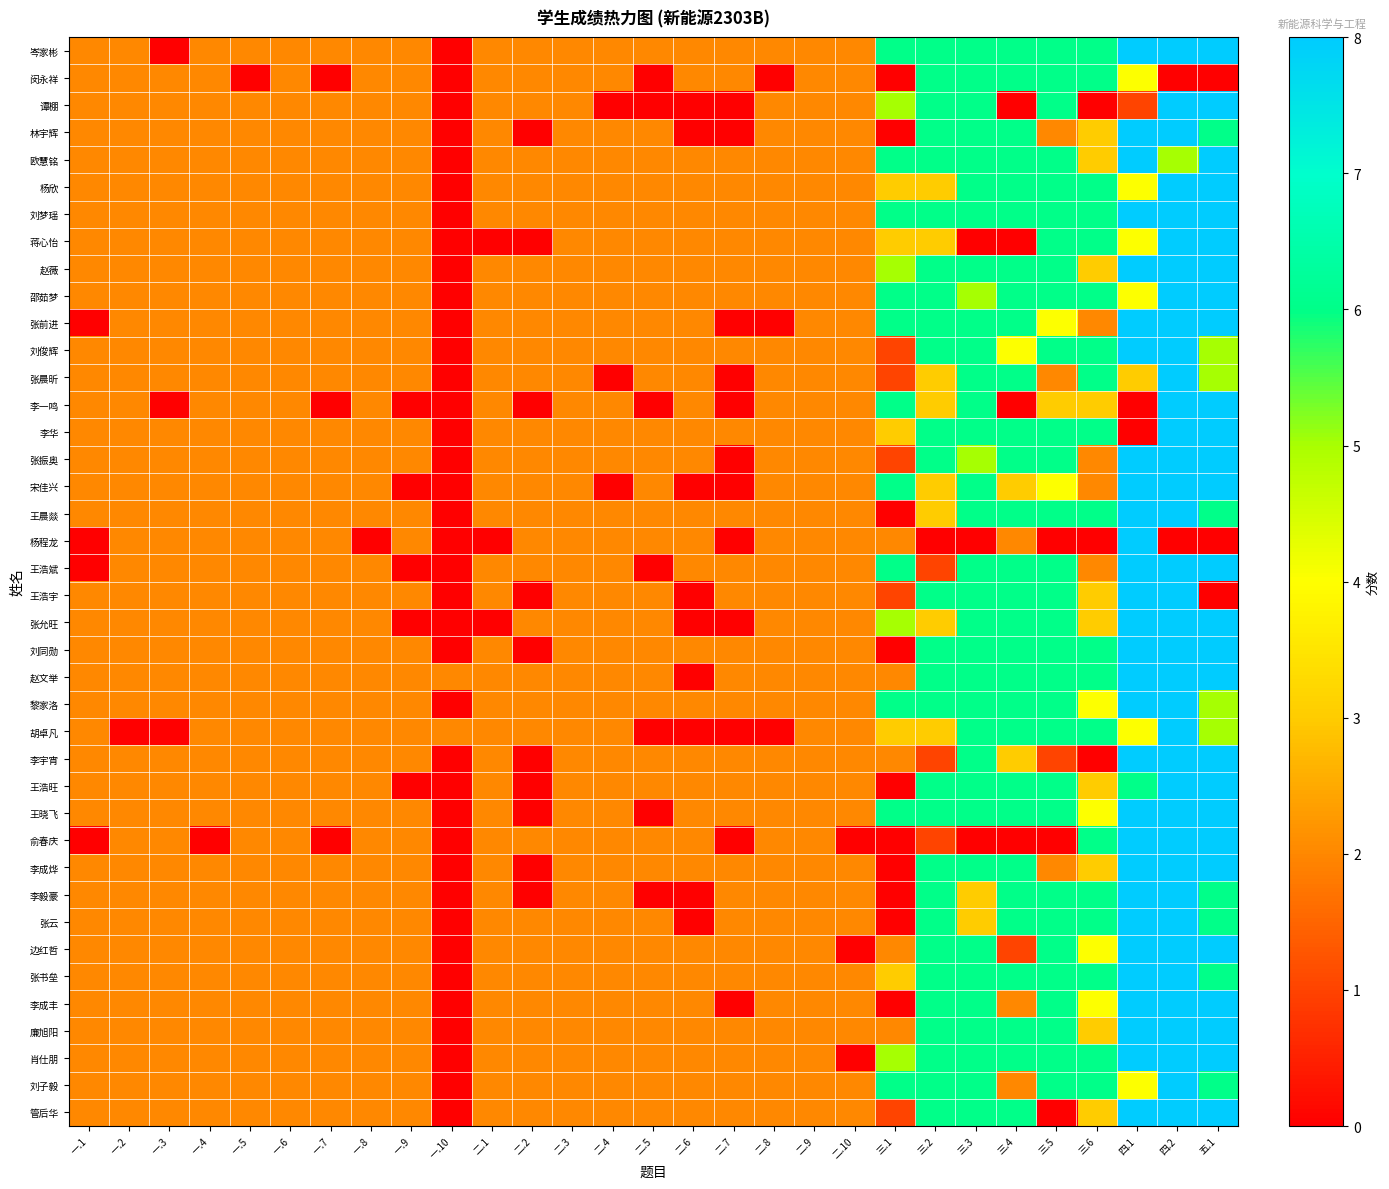

Reading left to right, transcribe all the data shown in this chart.

岑家彬: 一.1=2	一.2=2	一.3=0	一.4=2	一.5=2	一.6=2	一.7=2	一.8=2	一.9=2	一.10=0	二.1=2	二.2=2	二.3=2	二.4=2	二.5=2	二.6=2	二.7=2	二.8=2	二.9=2	二.10=2	三.1=6	三.2=6	三.3=6	三.4=6	三.5=6	三.6=6	四.1=8	四.2=8	五.1=8
闵永祥: 一.1=2	一.2=2	一.3=2	一.4=2	一.5=0	一.6=2	一.7=0	一.8=2	一.9=2	一.10=0	二.1=2	二.2=2	二.3=2	二.4=2	二.5=0	二.6=2	二.7=2	二.8=0	二.9=2	二.10=2	三.1=0	三.2=6	三.3=6	三.4=6	三.5=6	三.6=6	四.1=4	四.2=0	五.1=0
谭棚: 一.1=2	一.2=2	一.3=2	一.4=2	一.5=2	一.6=2	一.7=2	一.8=2	一.9=2	一.10=0	二.1=2	二.2=2	二.3=2	二.4=0	二.5=0	二.6=0	二.7=0	二.8=2	二.9=2	二.10=2	三.1=5	三.2=6	三.3=6	三.4=0	三.5=6	三.6=0	四.1=1	四.2=8	五.1=8
林宇辉: 一.1=2	一.2=2	一.3=2	一.4=2	一.5=2	一.6=2	一.7=2	一.8=2	一.9=2	一.10=0	二.1=2	二.2=0	二.3=2	二.4=2	二.5=2	二.6=0	二.7=0	二.8=2	二.9=2	二.10=2	三.1=0	三.2=6	三.3=6	三.4=6	三.5=2	三.6=3	四.1=8	四.2=8	五.1=6
欧慧铭: 一.1=2	一.2=2	一.3=2	一.4=2	一.5=2	一.6=2	一.7=2	一.8=2	一.9=2	一.10=0	二.1=2	二.2=2	二.3=2	二.4=2	二.5=2	二.6=2	二.7=2	二.8=2	二.9=2	二.10=2	三.1=6	三.2=6	三.3=6	三.4=6	三.5=6	三.6=3	四.1=8	四.2=5	五.1=8
杨欣: 一.1=2	一.2=2	一.3=2	一.4=2	一.5=2	一.6=2	一.7=2	一.8=2	一.9=2	一.10=0	二.1=2	二.2=2	二.3=2	二.4=2	二.5=2	二.6=2	二.7=2	二.8=2	二.9=2	二.10=2	三.1=3	三.2=3	三.3=6	三.4=6	三.5=6	三.6=6	四.1=4	四.2=8	五.1=8
刘梦瑶: 一.1=2	一.2=2	一.3=2	一.4=2	一.5=2	一.6=2	一.7=2	一.8=2	一.9=2	一.10=0	二.1=2	二.2=2	二.3=2	二.4=2	二.5=2	二.6=2	二.7=2	二.8=2	二.9=2	二.10=2	三.1=6	三.2=6	三.3=6	三.4=6	三.5=6	三.6=6	四.1=8	四.2=8	五.1=8
蒋心怡: 一.1=2	一.2=2	一.3=2	一.4=2	一.5=2	一.6=2	一.7=2	一.8=2	一.9=2	一.10=0	二.1=0	二.2=0	二.3=2	二.4=2	二.5=2	二.6=2	二.7=2	二.8=2	二.9=2	二.10=2	三.1=3	三.2=3	三.3=0	三.4=0	三.5=6	三.6=6	四.1=4	四.2=8	五.1=8
赵薇: 一.1=2	一.2=2	一.3=2	一.4=2	一.5=2	一.6=2	一.7=2	一.8=2	一.9=2	一.10=0	二.1=2	二.2=2	二.3=2	二.4=2	二.5=2	二.6=2	二.7=2	二.8=2	二.9=2	二.10=2	三.1=5	三.2=6	三.3=6	三.4=6	三.5=6	三.6=3	四.1=8	四.2=8	五.1=8
邵茹梦: 一.1=2	一.2=2	一.3=2	一.4=2	一.5=2	一.6=2	一.7=2	一.8=2	一.9=2	一.10=0	二.1=2	二.2=2	二.3=2	二.4=2	二.5=2	二.6=2	二.7=2	二.8=2	二.9=2	二.10=2	三.1=6	三.2=6	三.3=5	三.4=6	三.5=6	三.6=6	四.1=4	四.2=8	五.1=8
张前进: 一.1=0	一.2=2	一.3=2	一.4=2	一.5=2	一.6=2	一.7=2	一.8=2	一.9=2	一.10=0	二.1=2	二.2=2	二.3=2	二.4=2	二.5=2	二.6=2	二.7=0	二.8=0	二.9=2	二.10=2	三.1=6	三.2=6	三.3=6	三.4=6	三.5=4	三.6=2	四.1=8	四.2=8	五.1=8
刘俊辉: 一.1=2	一.2=2	一.3=2	一.4=2	一.5=2	一.6=2	一.7=2	一.8=2	一.9=2	一.10=0	二.1=2	二.2=2	二.3=2	二.4=2	二.5=2	二.6=2	二.7=2	二.8=2	二.9=2	二.10=2	三.1=1	三.2=6	三.3=6	三.4=4	三.5=6	三.6=6	四.1=8	四.2=8	五.1=5
张晨昕: 一.1=2	一.2=2	一.3=2	一.4=2	一.5=2	一.6=2	一.7=2	一.8=2	一.9=2	一.10=0	二.1=2	二.2=2	二.3=2	二.4=0	二.5=2	二.6=2	二.7=0	二.8=2	二.9=2	二.10=2	三.1=1	三.2=3	三.3=6	三.4=6	三.5=2	三.6=6	四.1=3	四.2=8	五.1=5
李一鸣: 一.1=2	一.2=2	一.3=0	一.4=2	一.5=2	一.6=2	一.7=0	一.8=2	一.9=0	一.10=0	二.1=2	二.2=0	二.3=2	二.4=2	二.5=0	二.6=2	二.7=0	二.8=2	二.9=2	二.10=2	三.1=6	三.2=3	三.3=6	三.4=0	三.5=3	三.6=3	四.1=0	四.2=8	五.1=8
李华: 一.1=2	一.2=2	一.3=2	一.4=2	一.5=2	一.6=2	一.7=2	一.8=2	一.9=2	一.10=0	二.1=2	二.2=2	二.3=2	二.4=2	二.5=2	二.6=2	二.7=2	二.8=2	二.9=2	二.10=2	三.1=3	三.2=6	三.3=6	三.4=6	三.5=6	三.6=6	四.1=0	四.2=8	五.1=8
张振奥: 一.1=2	一.2=2	一.3=2	一.4=2	一.5=2	一.6=2	一.7=2	一.8=2	一.9=2	一.10=0	二.1=2	二.2=2	二.3=2	二.4=2	二.5=2	二.6=2	二.7=0	二.8=2	二.9=2	二.10=2	三.1=1	三.2=6	三.3=5	三.4=6	三.5=6	三.6=2	四.1=8	四.2=8	五.1=8
宋佳兴: 一.1=2	一.2=2	一.3=2	一.4=2	一.5=2	一.6=2	一.7=2	一.8=2	一.9=0	一.10=0	二.1=2	二.2=2	二.3=2	二.4=0	二.5=2	二.6=0	二.7=0	二.8=2	二.9=2	二.10=2	三.1=6	三.2=3	三.3=6	三.4=3	三.5=4	三.6=2	四.1=8	四.2=8	五.1=8
王晨燚: 一.1=2	一.2=2	一.3=2	一.4=2	一.5=2	一.6=2	一.7=2	一.8=2	一.9=2	一.10=0	二.1=2	二.2=2	二.3=2	二.4=2	二.5=2	二.6=2	二.7=2	二.8=2	二.9=2	二.10=2	三.1=0	三.2=3	三.3=6	三.4=6	三.5=6	三.6=6	四.1=8	四.2=8	五.1=6
杨程龙: 一.1=0	一.2=2	一.3=2	一.4=2	一.5=2	一.6=2	一.7=2	一.8=0	一.9=2	一.10=0	二.1=0	二.2=2	二.3=2	二.4=2	二.5=2	二.6=2	二.7=0	二.8=2	二.9=2	二.10=2	三.1=2	三.2=0	三.3=0	三.4=2	三.5=0	三.6=0	四.1=8	四.2=0	五.1=0
王浩斌: 一.1=0	一.2=2	一.3=2	一.4=2	一.5=2	一.6=2	一.7=2	一.8=2	一.9=0	一.10=0	二.1=2	二.2=2	二.3=2	二.4=2	二.5=0	二.6=2	二.7=2	二.8=2	二.9=2	二.10=2	三.1=6	三.2=1	三.3=6	三.4=6	三.5=6	三.6=2	四.1=8	四.2=8	五.1=8
王浩宇: 一.1=2	一.2=2	一.3=2	一.4=2	一.5=2	一.6=2	一.7=2	一.8=2	一.9=2	一.10=0	二.1=2	二.2=0	二.3=2	二.4=2	二.5=2	二.6=0	二.7=2	二.8=2	二.9=2	二.10=2	三.1=1	三.2=6	三.3=6	三.4=6	三.5=6	三.6=3	四.1=8	四.2=8	五.1=0
张允旺: 一.1=2	一.2=2	一.3=2	一.4=2	一.5=2	一.6=2	一.7=2	一.8=2	一.9=0	一.10=0	二.1=0	二.2=2	二.3=2	二.4=2	二.5=2	二.6=0	二.7=0	二.8=2	二.9=2	二.10=2	三.1=5	三.2=3	三.3=6	三.4=6	三.5=6	三.6=3	四.1=8	四.2=8	五.1=8
刘同勋: 一.1=2	一.2=2	一.3=2	一.4=2	一.5=2	一.6=2	一.7=2	一.8=2	一.9=2	一.10=0	二.1=2	二.2=0	二.3=2	二.4=2	二.5=2	二.6=2	二.7=2	二.8=2	二.9=2	二.10=2	三.1=0	三.2=6	三.3=6	三.4=6	三.5=6	三.6=6	四.1=8	四.2=8	五.1=8
赵文举: 一.1=2	一.2=2	一.3=2	一.4=2	一.5=2	一.6=2	一.7=2	一.8=2	一.9=2	一.10=2	二.1=2	二.2=2	二.3=2	二.4=2	二.5=2	二.6=0	二.7=2	二.8=2	二.9=2	二.10=2	三.1=2	三.2=6	三.3=6	三.4=6	三.5=6	三.6=6	四.1=8	四.2=8	五.1=8
黎家洛: 一.1=2	一.2=2	一.3=2	一.4=2	一.5=2	一.6=2	一.7=2	一.8=2	一.9=2	一.10=0	二.1=2	二.2=2	二.3=2	二.4=2	二.5=2	二.6=2	二.7=2	二.8=2	二.9=2	二.10=2	三.1=6	三.2=6	三.3=6	三.4=6	三.5=6	三.6=4	四.1=8	四.2=8	五.1=5
胡卓凡: 一.1=2	一.2=0	一.3=0	一.4=2	一.5=2	一.6=2	一.7=2	一.8=2	一.9=2	一.10=2	二.1=2	二.2=2	二.3=2	二.4=2	二.5=0	二.6=0	二.7=0	二.8=0	二.9=2	二.10=2	三.1=3	三.2=3	三.3=6	三.4=6	三.5=6	三.6=6	四.1=4	四.2=8	五.1=5
李宇宵: 一.1=2	一.2=2	一.3=2	一.4=2	一.5=2	一.6=2	一.7=2	一.8=2	一.9=2	一.10=0	二.1=2	二.2=0	二.3=2	二.4=2	二.5=2	二.6=2	二.7=2	二.8=2	二.9=2	二.10=2	三.1=2	三.2=1	三.3=6	三.4=3	三.5=1	三.6=0	四.1=8	四.2=8	五.1=8
王浩旺: 一.1=2	一.2=2	一.3=2	一.4=2	一.5=2	一.6=2	一.7=2	一.8=2	一.9=0	一.10=0	二.1=2	二.2=0	二.3=2	二.4=2	二.5=2	二.6=2	二.7=2	二.8=2	二.9=2	二.10=2	三.1=0	三.2=6	三.3=6	三.4=6	三.5=6	三.6=3	四.1=6	四.2=8	五.1=8
王晓飞: 一.1=2	一.2=2	一.3=2	一.4=2	一.5=2	一.6=2	一.7=2	一.8=2	一.9=2	一.10=0	二.1=2	二.2=0	二.3=2	二.4=2	二.5=0	二.6=2	二.7=2	二.8=2	二.9=2	二.10=2	三.1=6	三.2=6	三.3=6	三.4=6	三.5=6	三.6=4	四.1=8	四.2=8	五.1=8
俞春庆: 一.1=0	一.2=2	一.3=2	一.4=0	一.5=2	一.6=2	一.7=0	一.8=2	一.9=2	一.10=0	二.1=2	二.2=2	二.3=2	二.4=2	二.5=2	二.6=2	二.7=0	二.8=2	二.9=2	二.10=0	三.1=0	三.2=1	三.3=0	三.4=0	三.5=0	三.6=6	四.1=8	四.2=8	五.1=8
李成烨: 一.1=2	一.2=2	一.3=2	一.4=2	一.5=2	一.6=2	一.7=2	一.8=2	一.9=2	一.10=0	二.1=2	二.2=0	二.3=2	二.4=2	二.5=2	二.6=2	二.7=2	二.8=2	二.9=2	二.10=2	三.1=0	三.2=6	三.3=6	三.4=6	三.5=2	三.6=3	四.1=8	四.2=8	五.1=8
李毅豪: 一.1=2	一.2=2	一.3=2	一.4=2	一.5=2	一.6=2	一.7=2	一.8=2	一.9=2	一.10=0	二.1=2	二.2=0	二.3=2	二.4=2	二.5=0	二.6=0	二.7=2	二.8=2	二.9=2	二.10=2	三.1=0	三.2=6	三.3=3	三.4=6	三.5=6	三.6=6	四.1=8	四.2=8	五.1=6
张云: 一.1=2	一.2=2	一.3=2	一.4=2	一.5=2	一.6=2	一.7=2	一.8=2	一.9=2	一.10=0	二.1=2	二.2=2	二.3=2	二.4=2	二.5=2	二.6=0	二.7=2	二.8=2	二.9=2	二.10=2	三.1=0	三.2=6	三.3=3	三.4=6	三.5=6	三.6=6	四.1=8	四.2=8	五.1=6
边红哲: 一.1=2	一.2=2	一.3=2	一.4=2	一.5=2	一.6=2	一.7=2	一.8=2	一.9=2	一.10=0	二.1=2	二.2=2	二.3=2	二.4=2	二.5=2	二.6=2	二.7=2	二.8=2	二.9=2	二.10=0	三.1=2	三.2=6	三.3=6	三.4=1	三.5=6	三.6=4	四.1=8	四.2=8	五.1=8
张书垒: 一.1=2	一.2=2	一.3=2	一.4=2	一.5=2	一.6=2	一.7=2	一.8=2	一.9=2	一.10=0	二.1=2	二.2=2	二.3=2	二.4=2	二.5=2	二.6=2	二.7=2	二.8=2	二.9=2	二.10=2	三.1=3	三.2=6	三.3=6	三.4=6	三.5=6	三.6=6	四.1=8	四.2=8	五.1=6
李成丰: 一.1=2	一.2=2	一.3=2	一.4=2	一.5=2	一.6=2	一.7=2	一.8=2	一.9=2	一.10=0	二.1=2	二.2=2	二.3=2	二.4=2	二.5=2	二.6=2	二.7=0	二.8=2	二.9=2	二.10=2	三.1=0	三.2=6	三.3=6	三.4=2	三.5=6	三.6=4	四.1=8	四.2=8	五.1=8
廉旭阳: 一.1=2	一.2=2	一.3=2	一.4=2	一.5=2	一.6=2	一.7=2	一.8=2	一.9=2	一.10=0	二.1=2	二.2=2	二.3=2	二.4=2	二.5=2	二.6=2	二.7=2	二.8=2	二.9=2	二.10=2	三.1=2	三.2=6	三.3=6	三.4=6	三.5=6	三.6=3	四.1=8	四.2=8	五.1=8
肖仕朋: 一.1=2	一.2=2	一.3=2	一.4=2	一.5=2	一.6=2	一.7=2	一.8=2	一.9=2	一.10=0	二.1=2	二.2=2	二.3=2	二.4=2	二.5=2	二.6=2	二.7=2	二.8=2	二.9=2	二.10=0	三.1=5	三.2=6	三.3=6	三.4=6	三.5=6	三.6=6	四.1=8	四.2=8	五.1=8
刘子毅: 一.1=2	一.2=2	一.3=2	一.4=2	一.5=2	一.6=2	一.7=2	一.8=2	一.9=2	一.10=0	二.1=2	二.2=2	二.3=2	二.4=2	二.5=2	二.6=2	二.7=2	二.8=2	二.9=2	二.10=2	三.1=6	三.2=6	三.3=6	三.4=2	三.5=6	三.6=6	四.1=4	四.2=8	五.1=6
管后华: 一.1=2	一.2=2	一.3=2	一.4=2	一.5=2	一.6=2	一.7=2	一.8=2	一.9=2	一.10=0	二.1=2	二.2=2	二.3=2	二.4=2	二.5=2	二.6=2	二.7=2	二.8=2	二.9=2	二.10=2	三.1=1	三.2=6	三.3=6	三.4=6	三.5=0	三.6=3	四.1=8	四.2=8	五.1=8